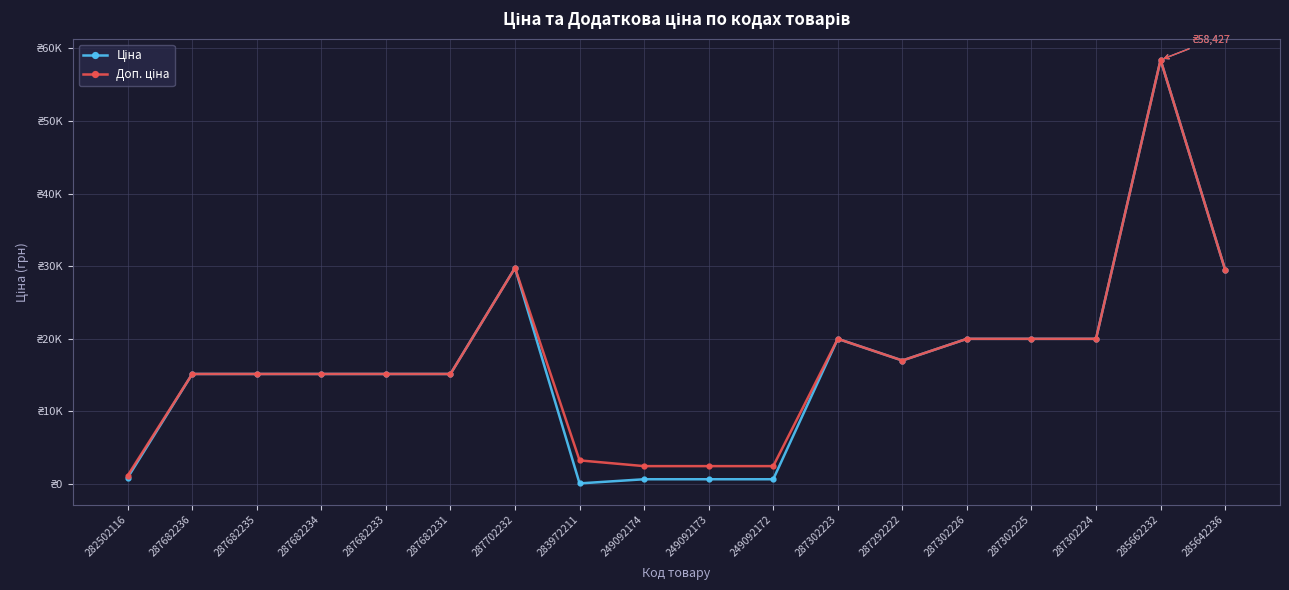

How many interior local valleys does the Доп. ціна series have?

1